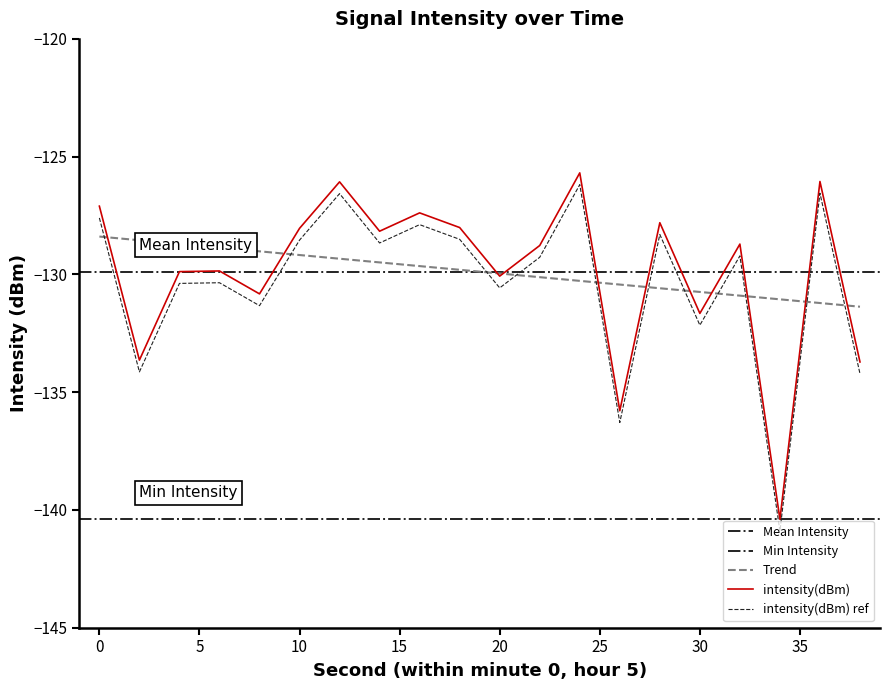

How many data points does each series have?

20